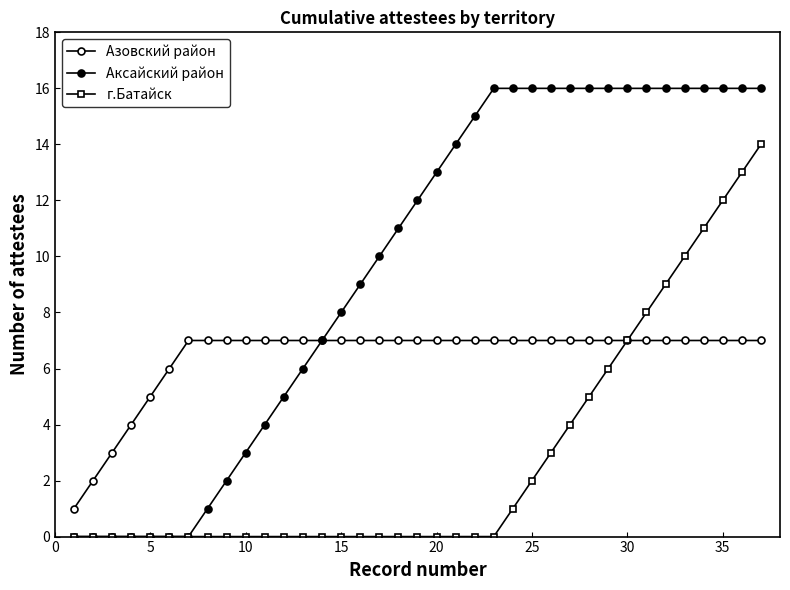

How many lines are shown in the chart?

3